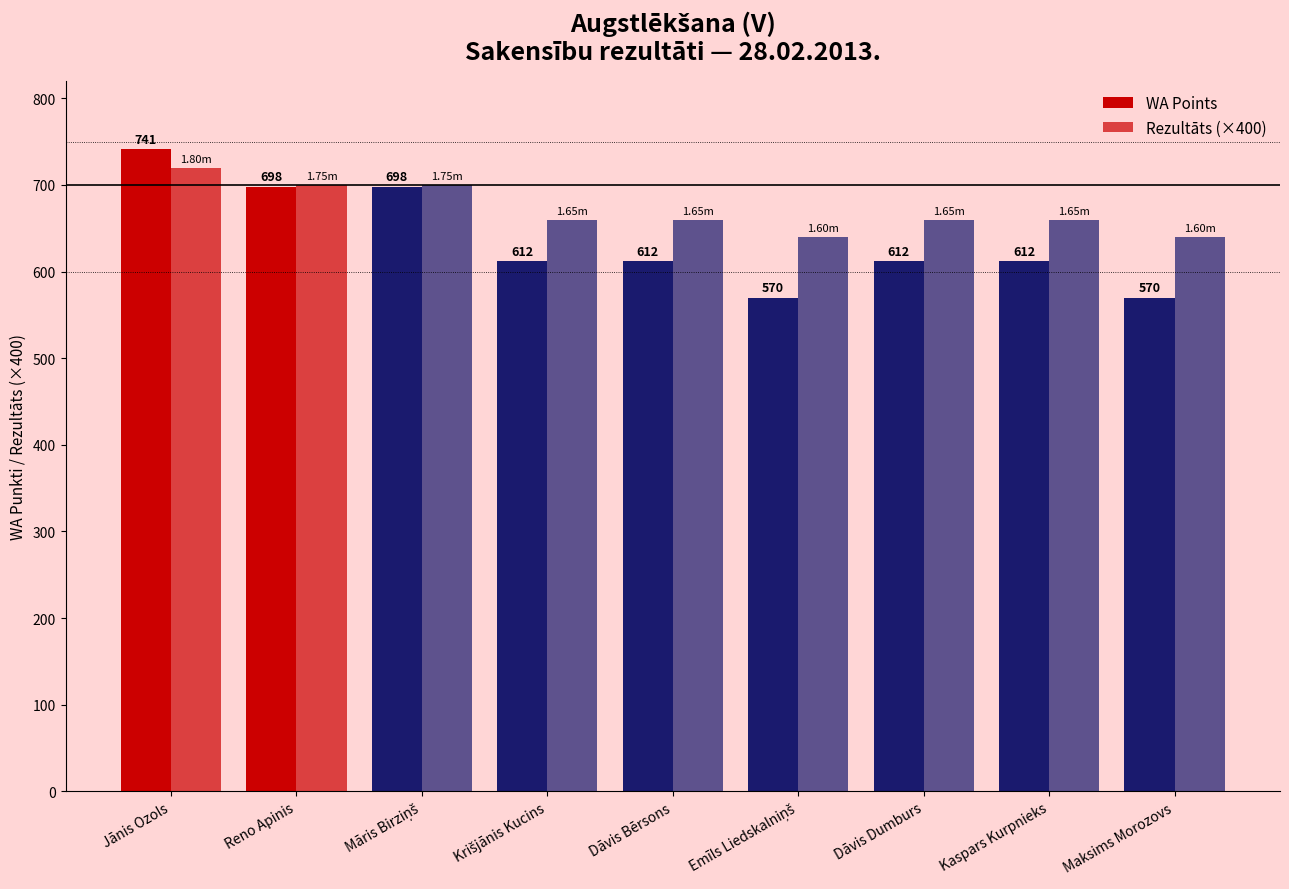

What is the label of the 1st bar from the left?

Jānis Ozols